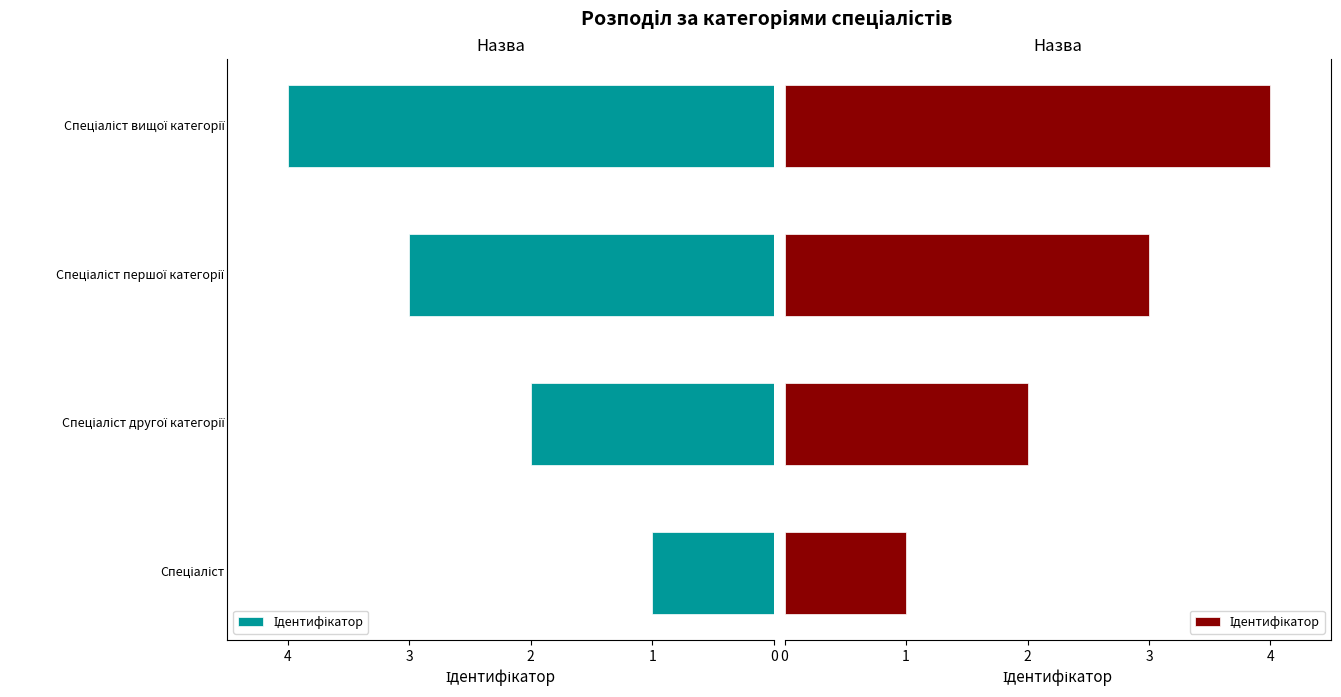

What is the approximate value at 1?

2